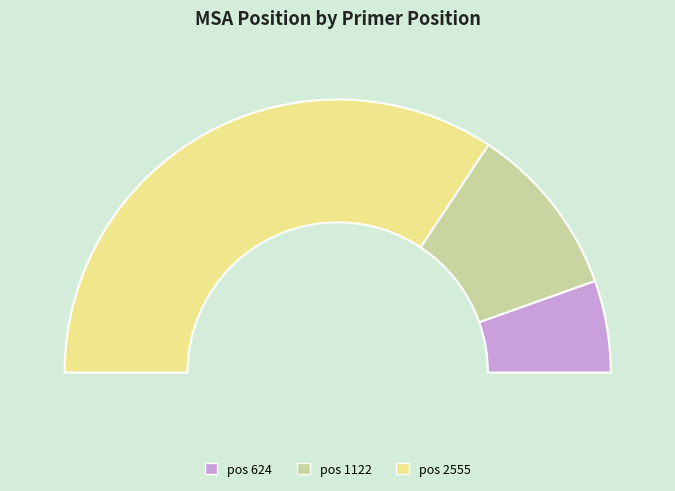

What is the largest slice in the pie chart?

2555